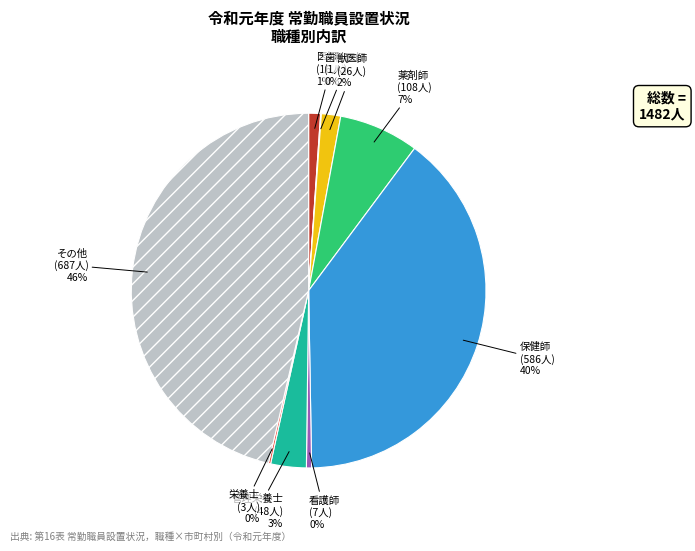

To the nearest percent, what is the difference between the largest and smallest slice percentages?

46%